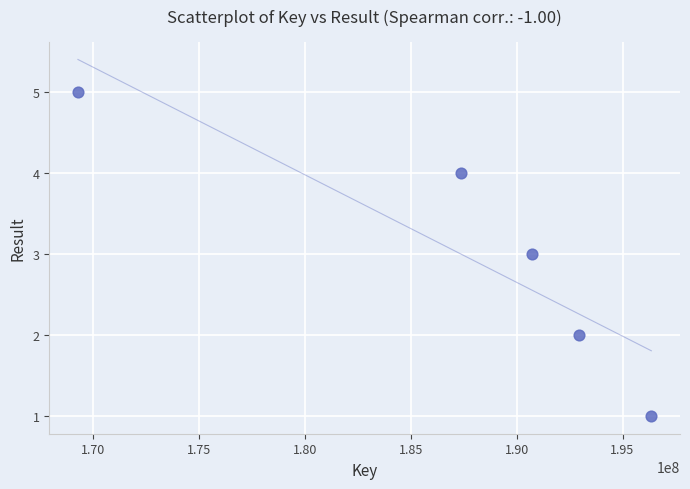

What is the average Y value?

3